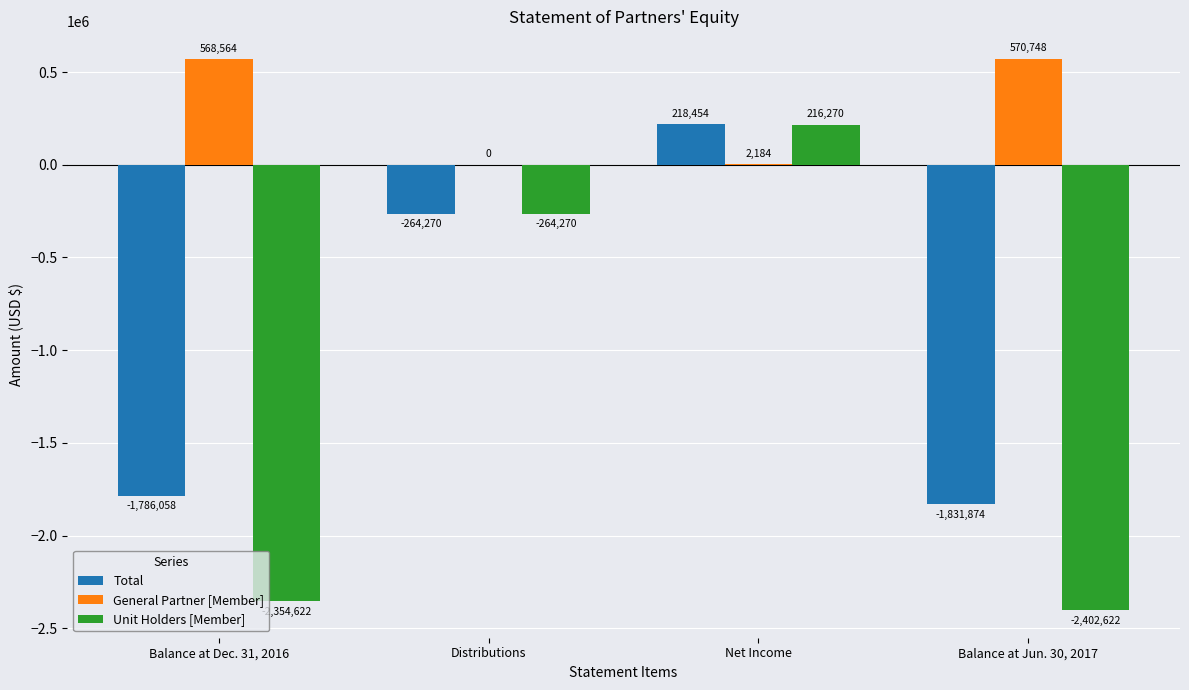

Reading left to right, list all the values displayed in this chart.

Total: -1786058	-264270	218454	-1831874
General Partner [Member]: 568564	0	2184	570748
Unit Holders [Member]: -2354622	-264270	216270	-2402622